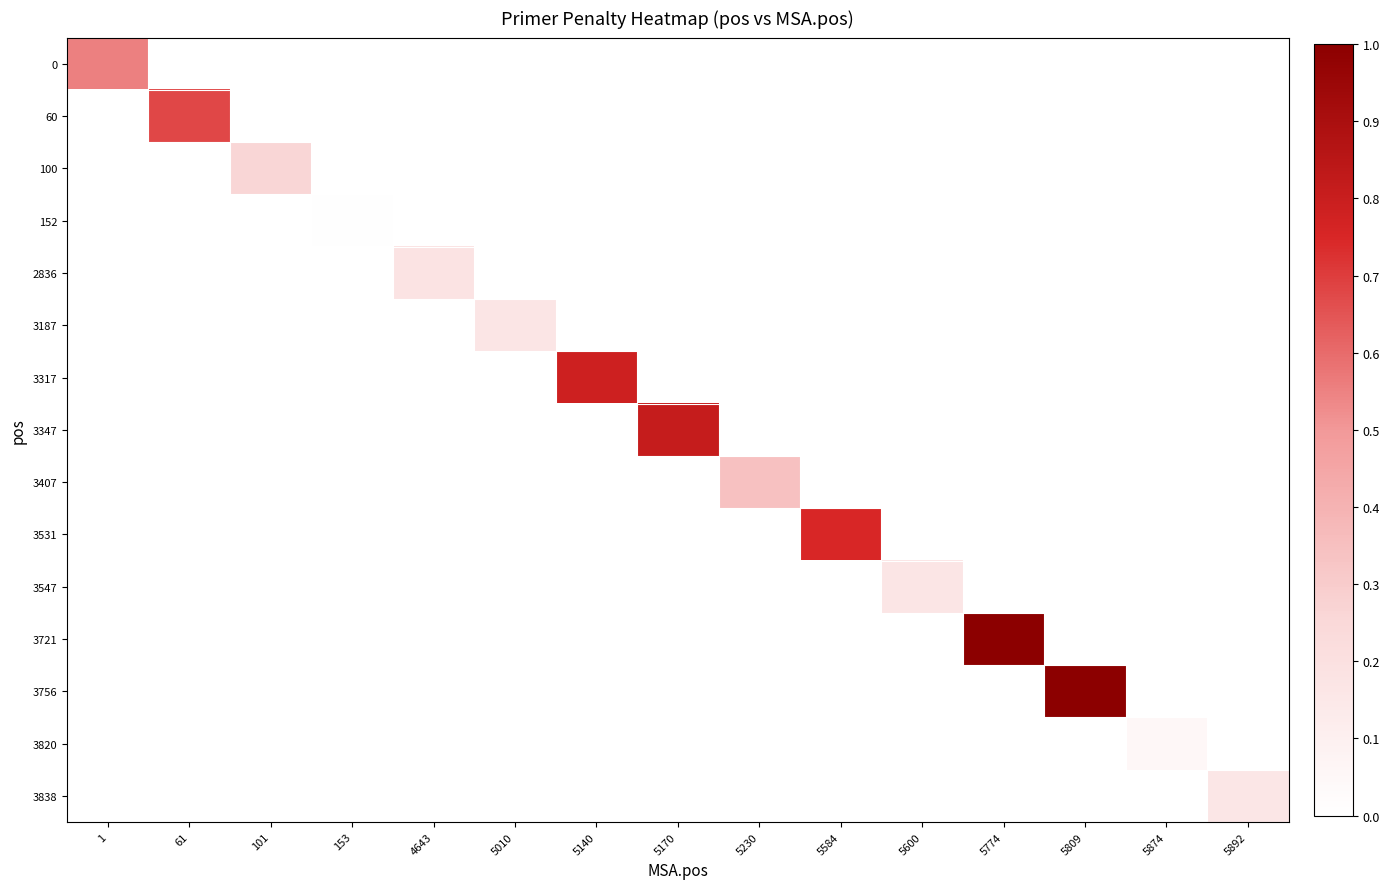

How many distinct data groups are displayed?

15